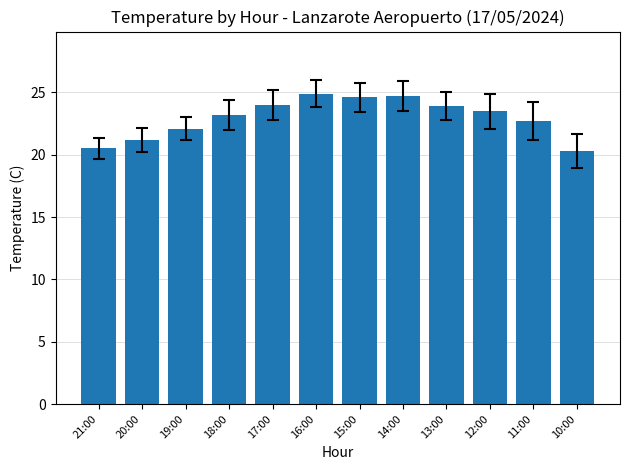

What position from the left is 11:00?

11